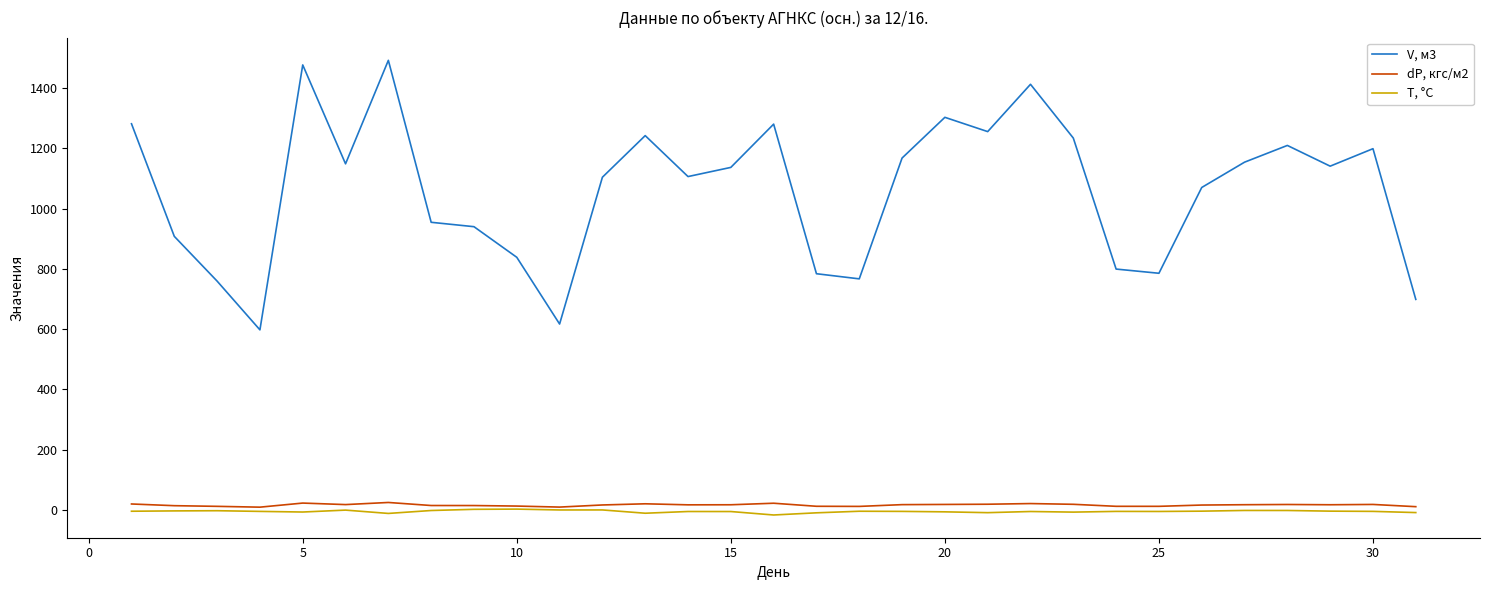

True or false: T, °C and V, м3 cross at least once.

False